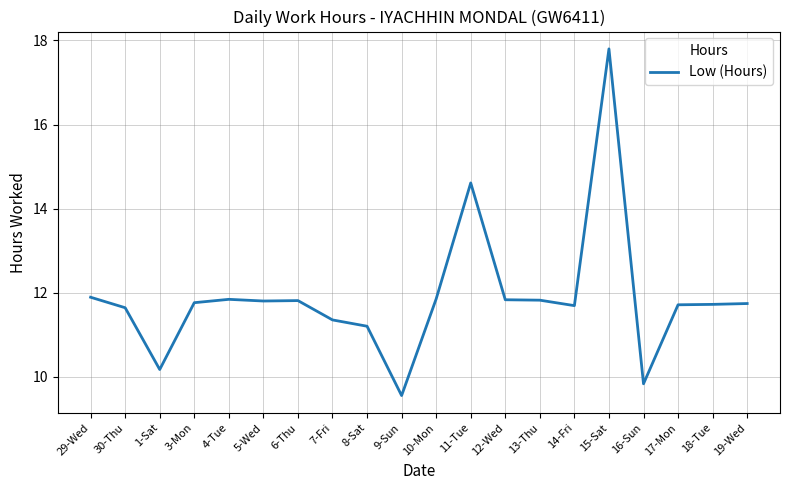

What is the difference between the second highest and minimum values?

5.1